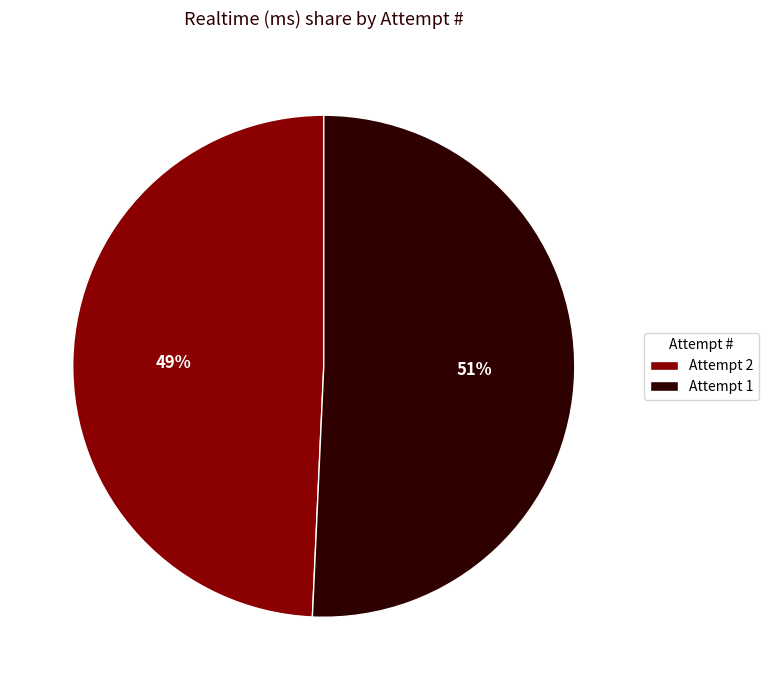

Rank the categories by value from highest to lowest.

Attempt 1, Attempt 2